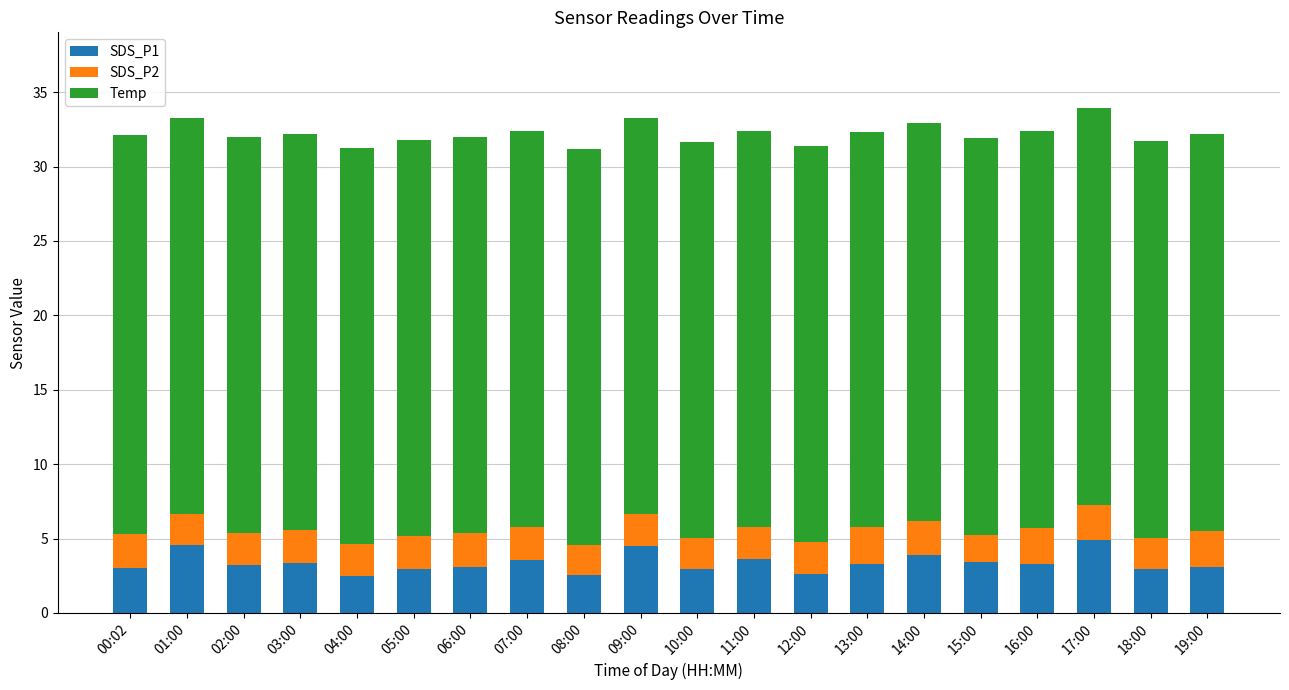

The value of SDS_P1 at 18:00 is 3.0. True or false?

True